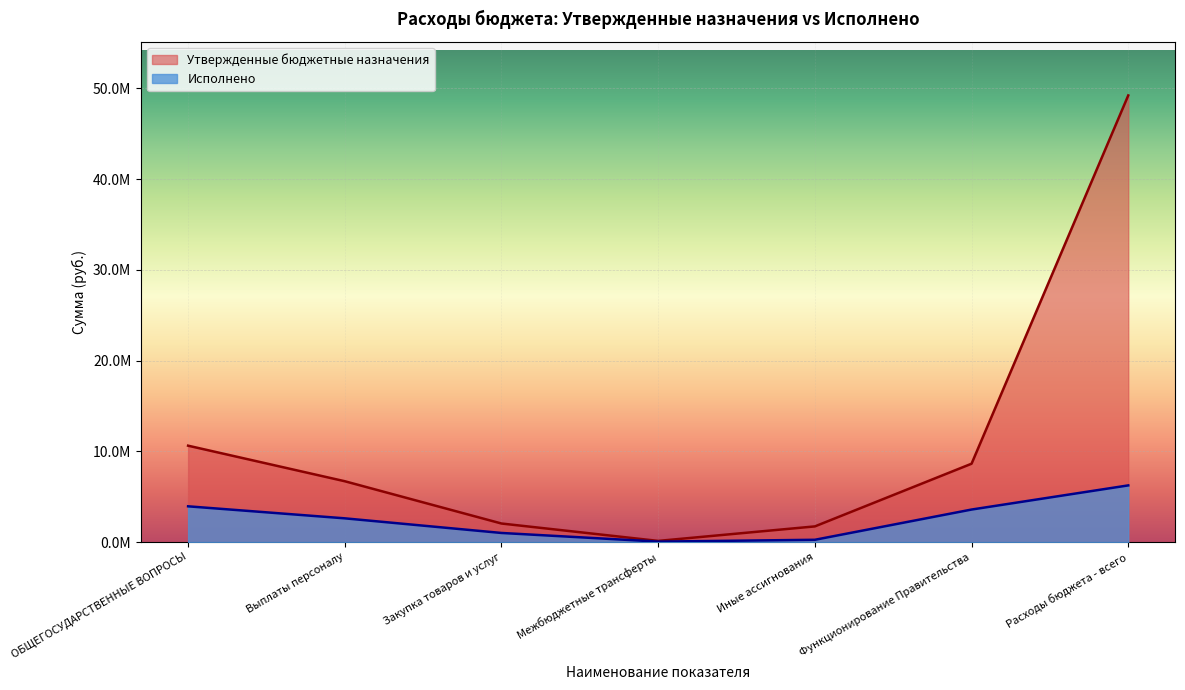

Reading left to right, transcribe all the data shown in this chart.

Утвержденные бюджетные назначения: 10627900.0	6710100.0	2050900.0	133900.0	1733000.0	8641500.0	49226900.0
Исполнено: 3945946.1	2621579.9	1009807.2	57042.0	257517.0	3590241.1	6251348.1